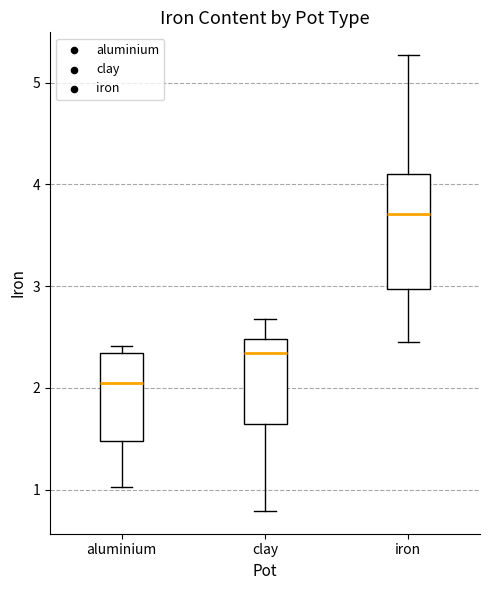

Where does the lower whisker of the box for aluminium end on the y-axis? The values are not printed on the chart, so give them approximately, as read against the axis.

1.0